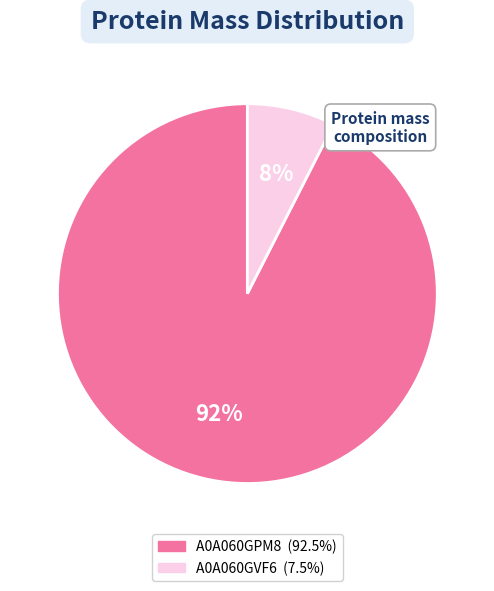

What is the ratio of the value at A0A060GVF6 to the value at A0A060GPM8?

0.1